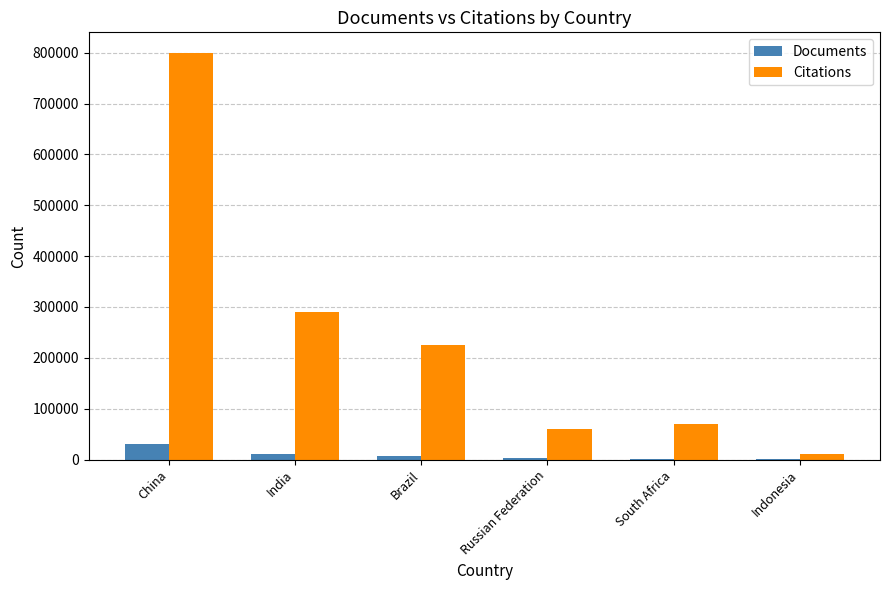

Which label corresponds to the largest value in the chart?

China